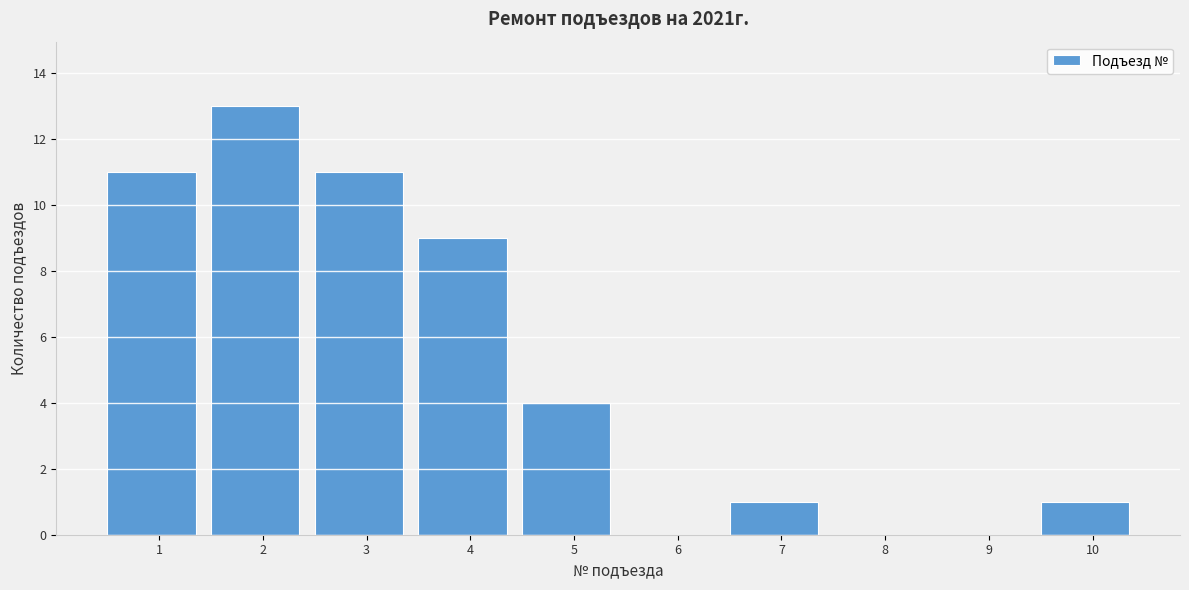

Reading right to left, list all the values displayed in this chart.

10=1	9=0	8=0	7=1	6=0	5=4	4=9	3=11	2=13	1=11